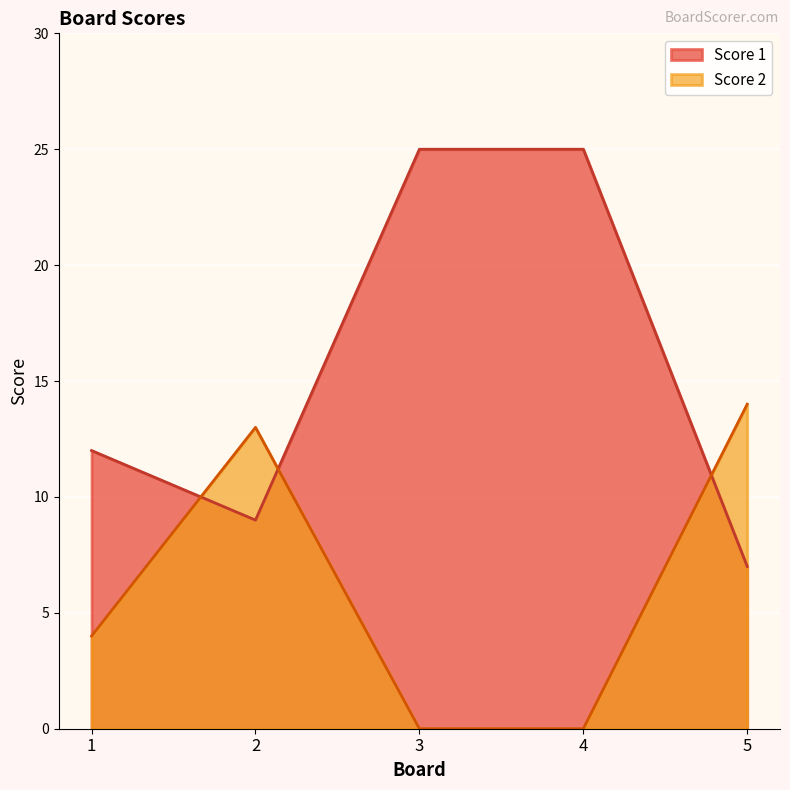

Where is the first local maximum for Score 2?

2